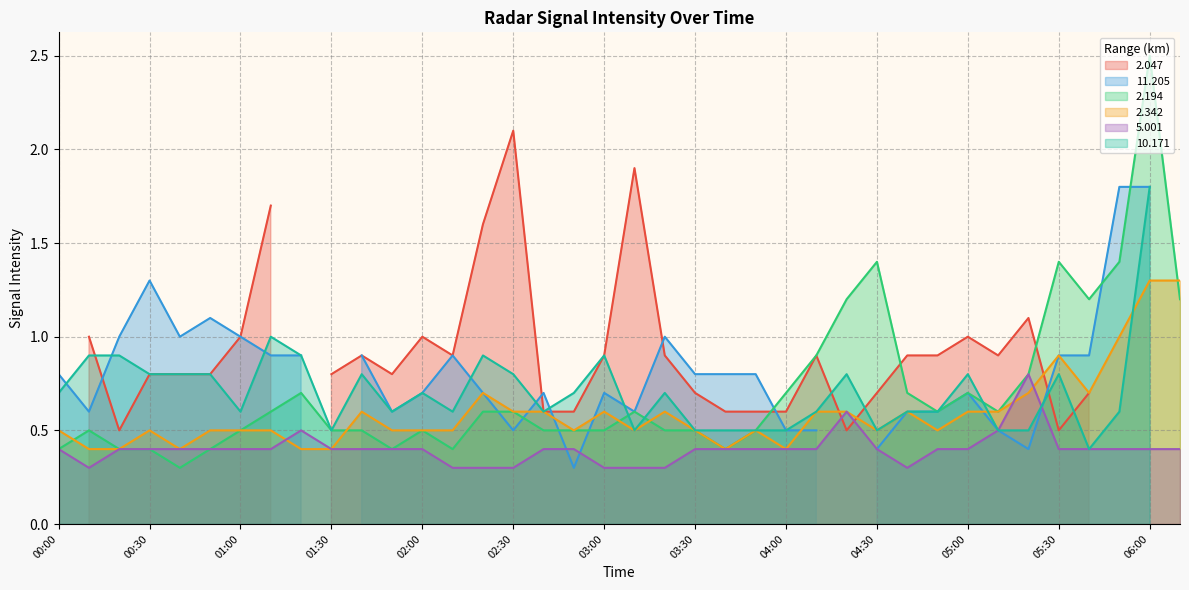

True or false: 2.342 has a value of 0.8 at 03:30.

False